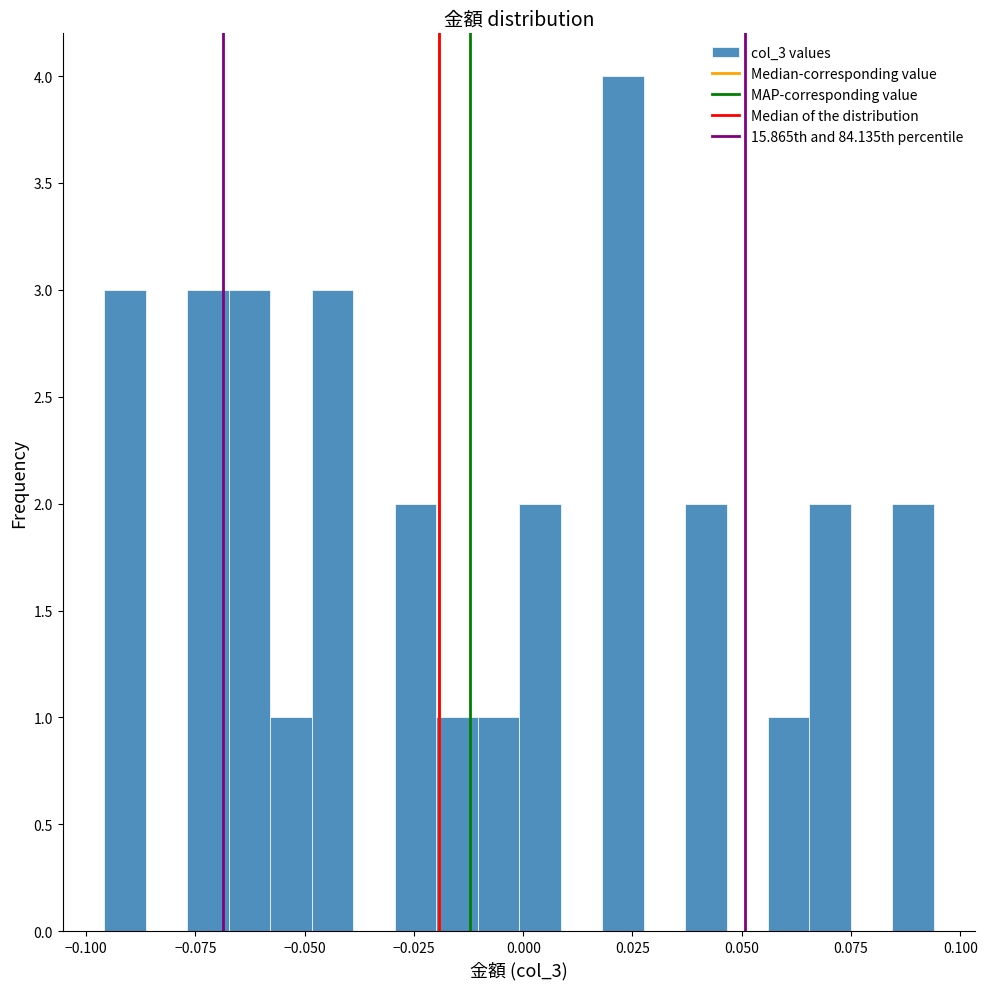

Around what value on the x-axis is the tallest bar? Give the approximate position of its centre, as read against the axis.

0.025